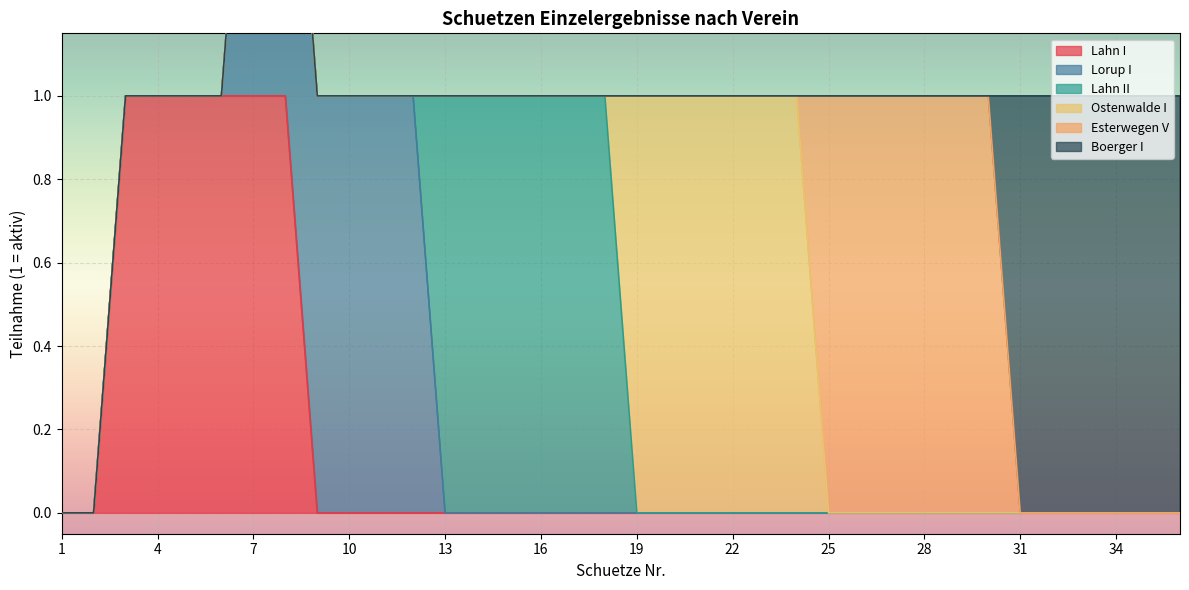

What is the greatest value displayed?

1